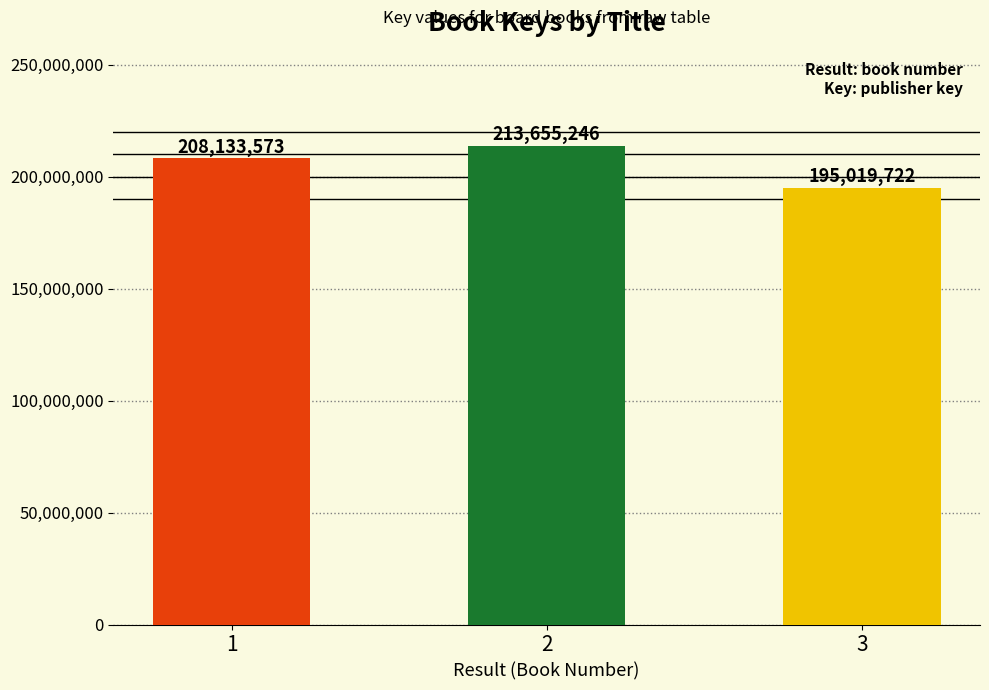

What is the ratio of the value at 2 to the value at 3?

1.1